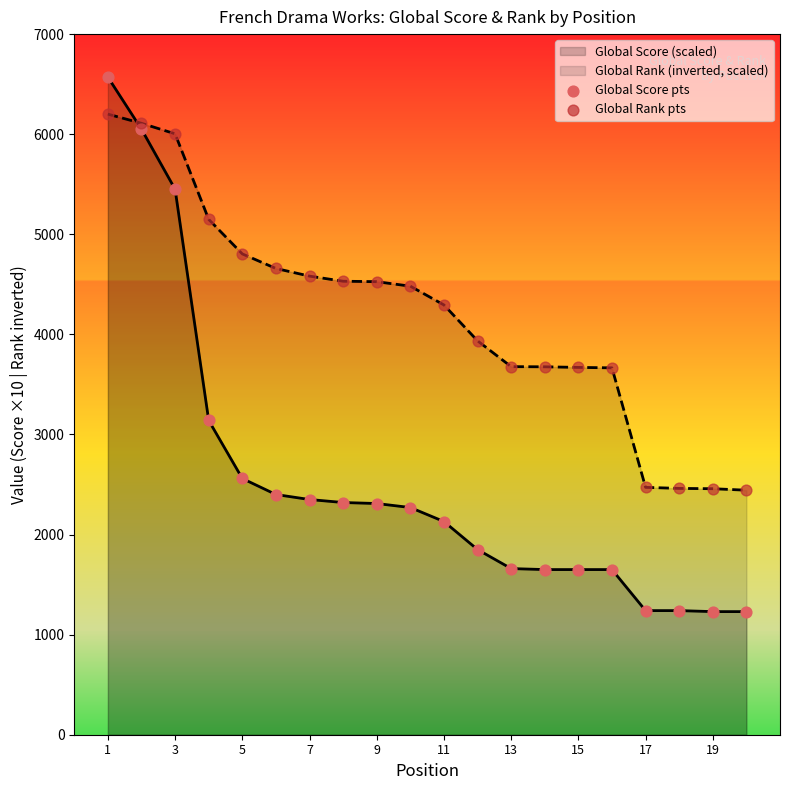

What is the total value across all series at 15?

5320.0